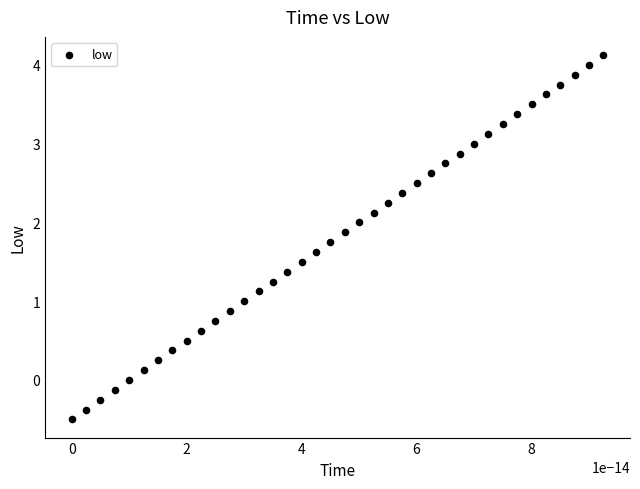

What is the range of Y values (max minus min)?

4.6